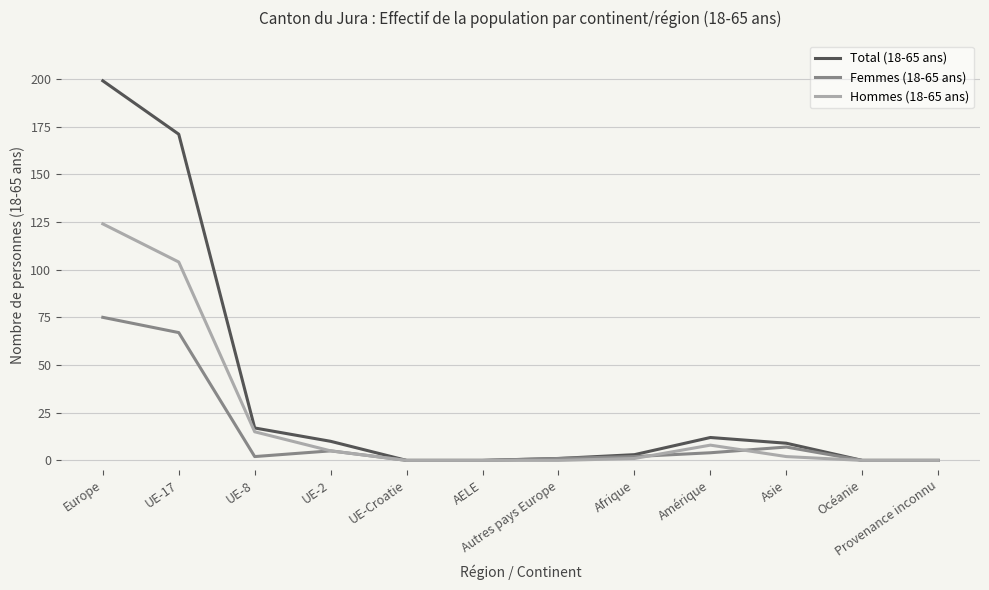

What position from the right is Asie?

3